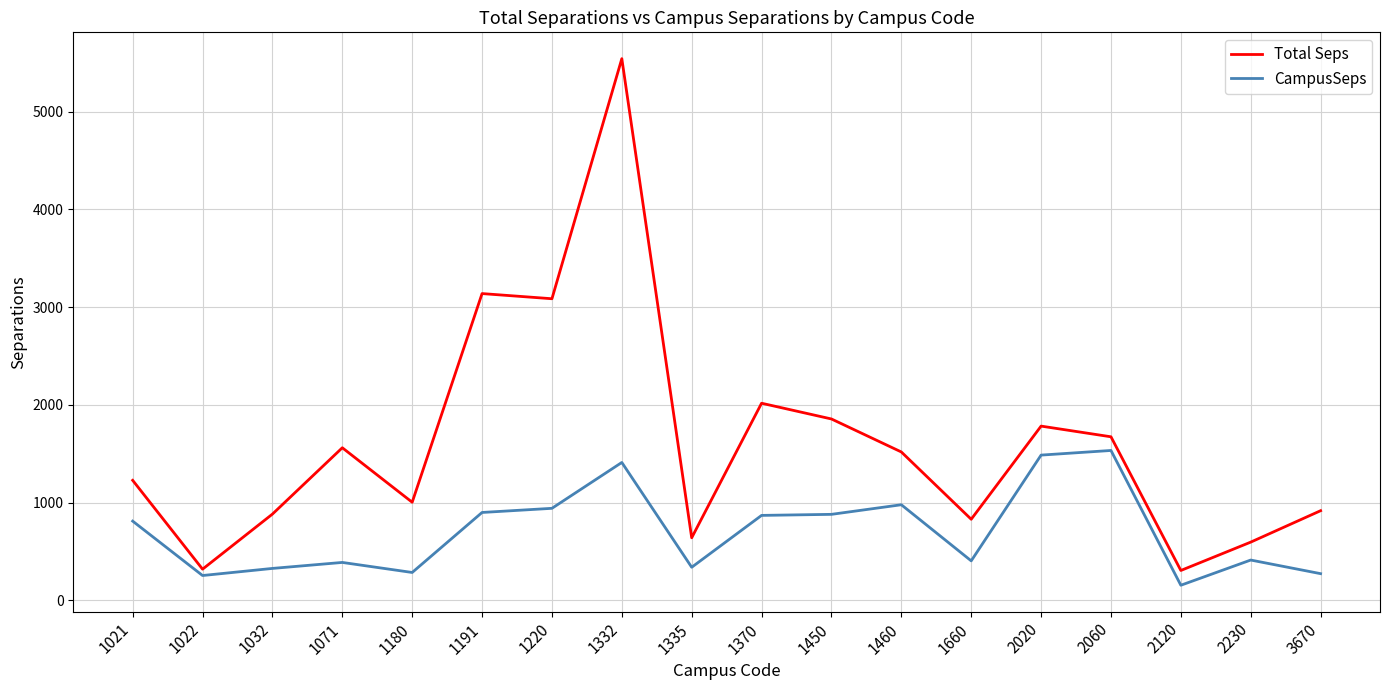

Which series has the largest total across all categories?

Total Seps